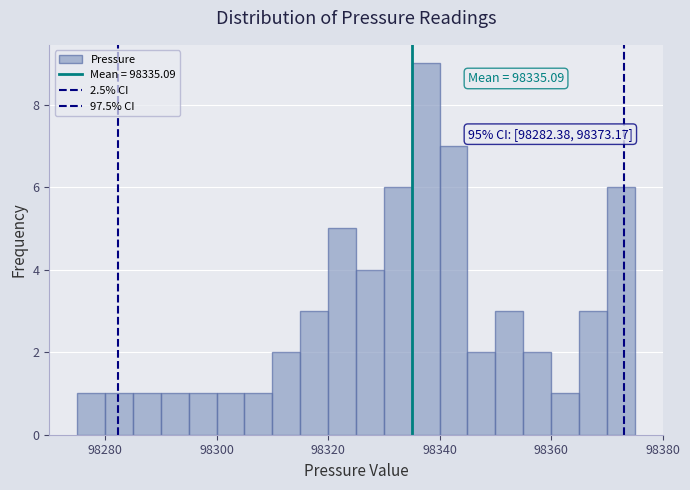

Read against the x-axis, roughly where is the centre of the tallest bar?

98338